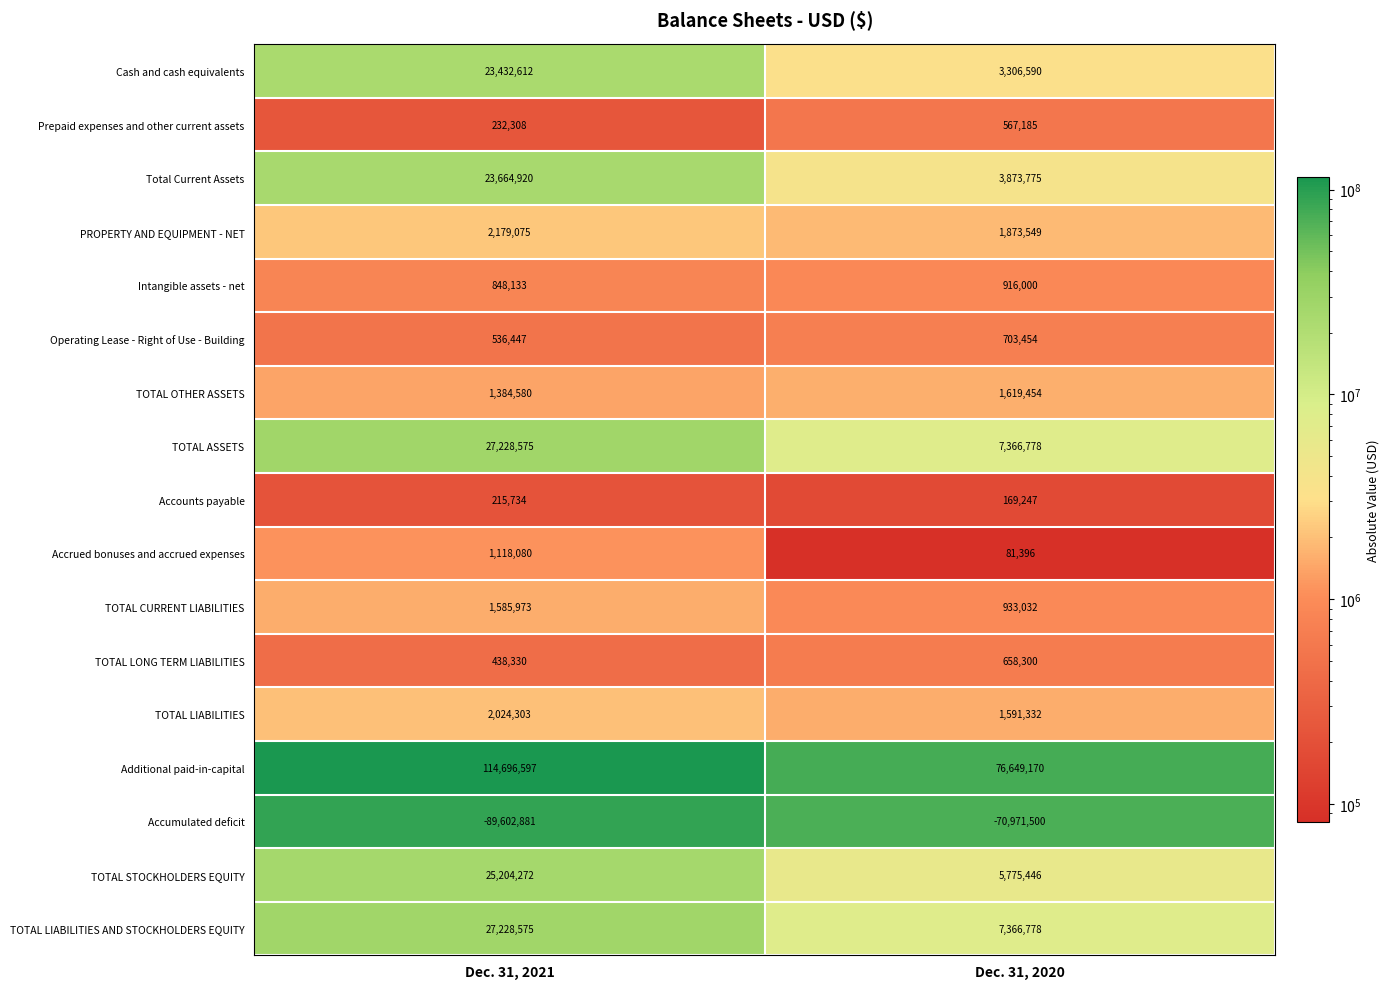

What is the sum of the PROPERTY AND EQUIPMENT - NET values at Dec. 31, 2020 and Dec. 31, 2021?

4052624